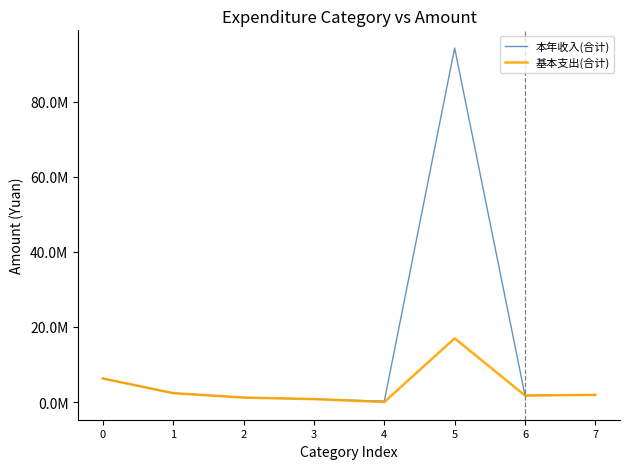

At 5, list the series in order from largest to smallest.

本年收入(合计), 基本支出(合计)